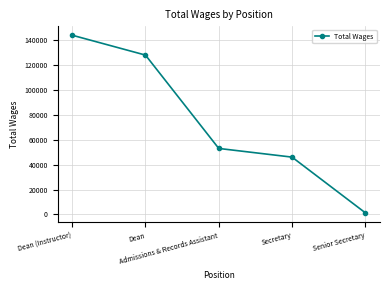

What is the difference between the second highest and second lowest values?

82126